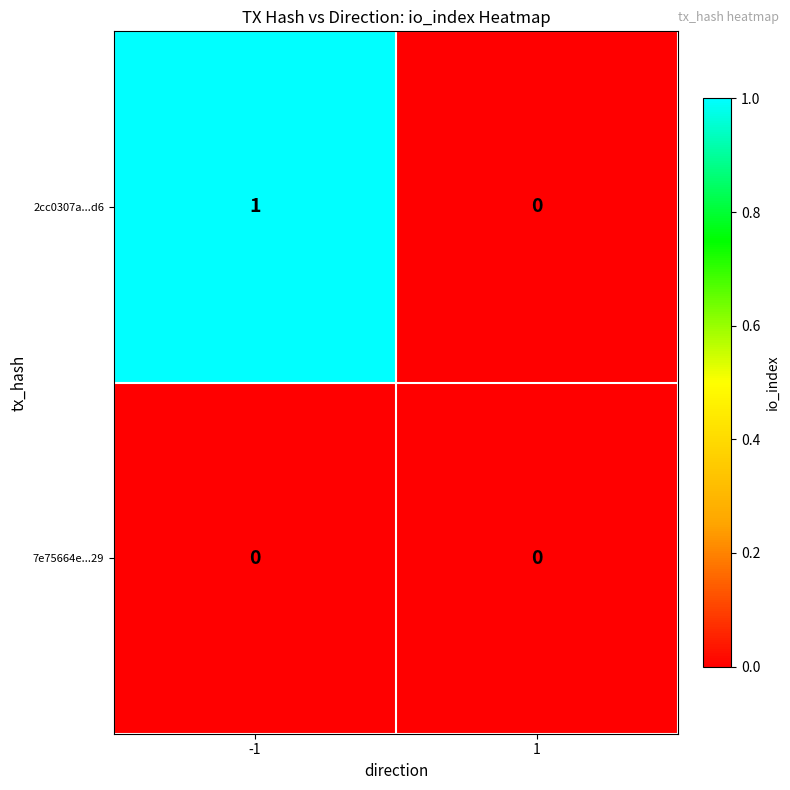

List the labels in order of 2cc0307a...d6 value, smallest first.

1, -1